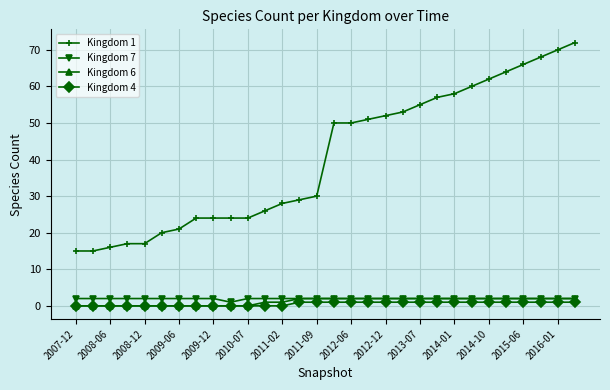

Which series has the largest range (max minus min)?

Kingdom 1